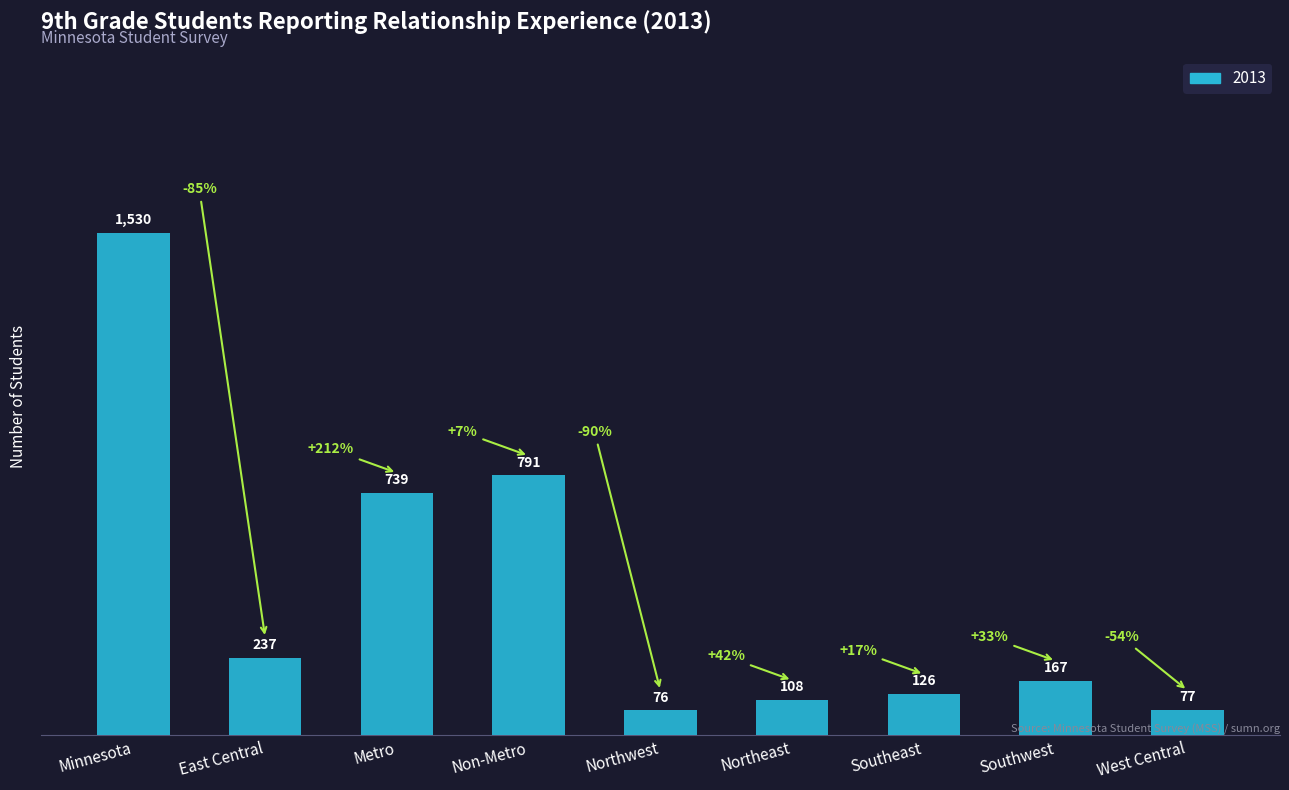

At which label is the value closest to 803?

Non-Metro